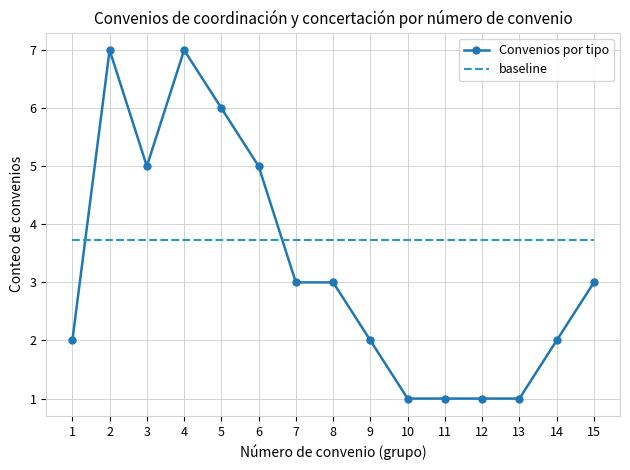

What is the sum of the Convenios por tipo values at 10 and 9?

3.0